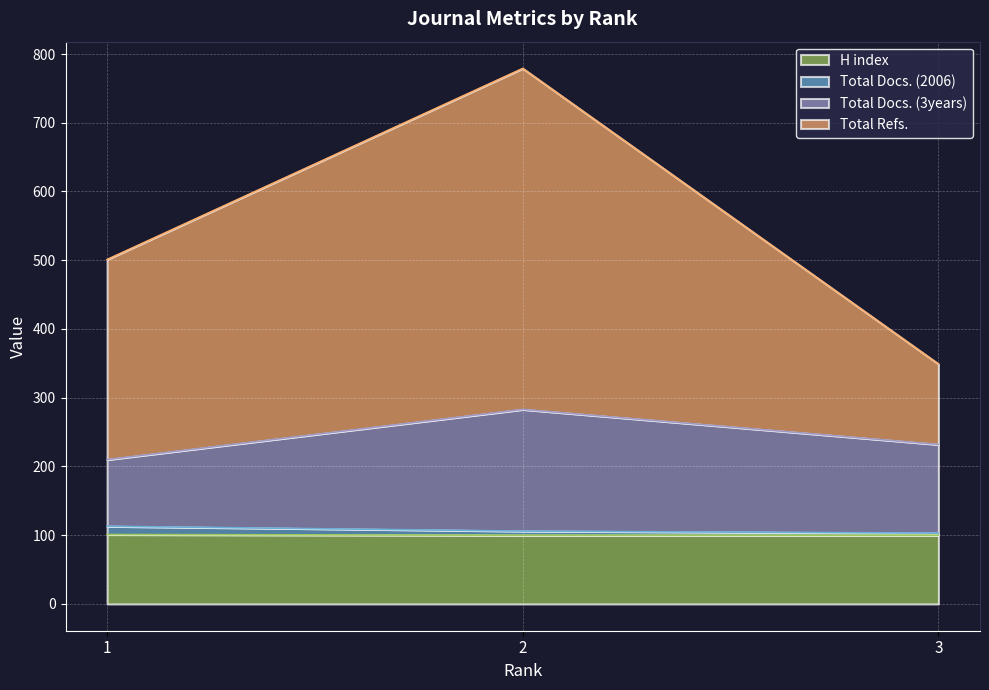

What is the difference between the maximum and minimum values in the Total Refs. series?

430